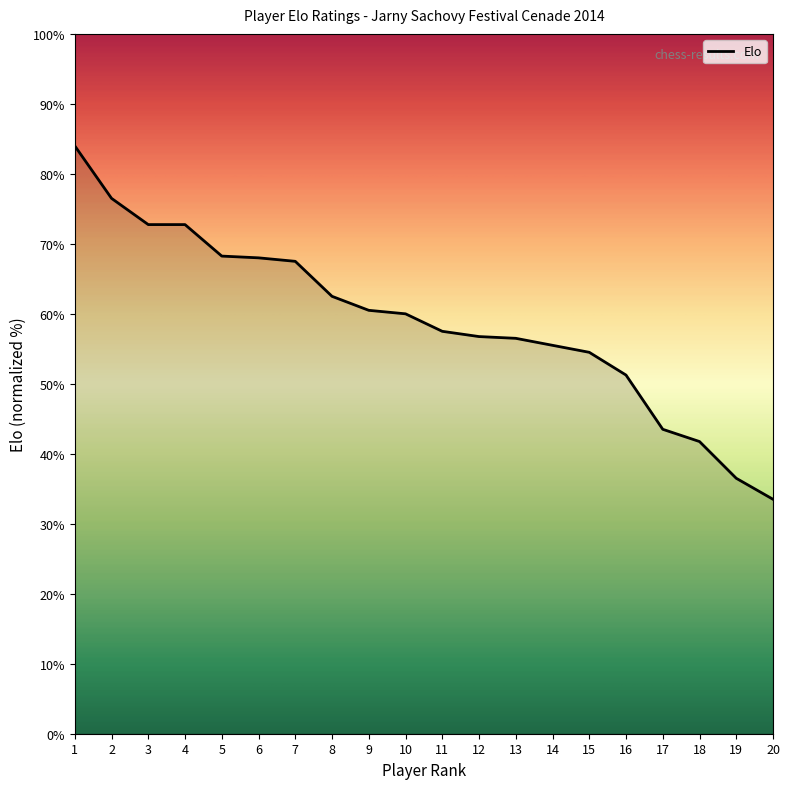

What is the difference between the maximum and minimum values?

50.5